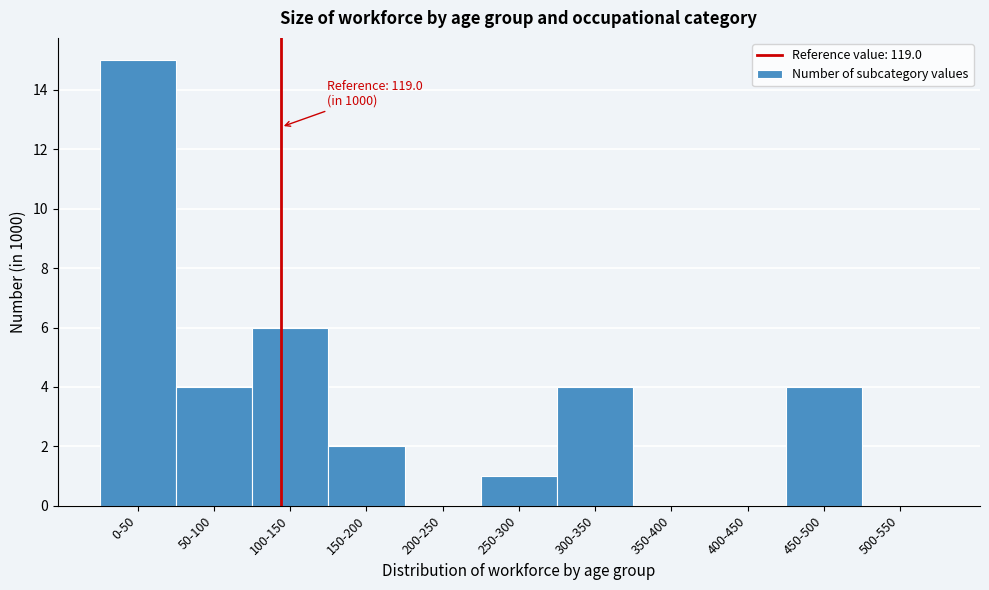

Reading left to right, what are all the values shown in this chart?

0-50=15	50-100=4	100-150=6	150-200=2	200-250=0	250-300=1	300-350=4	350-400=0	400-450=0	450-500=4	500-550=0